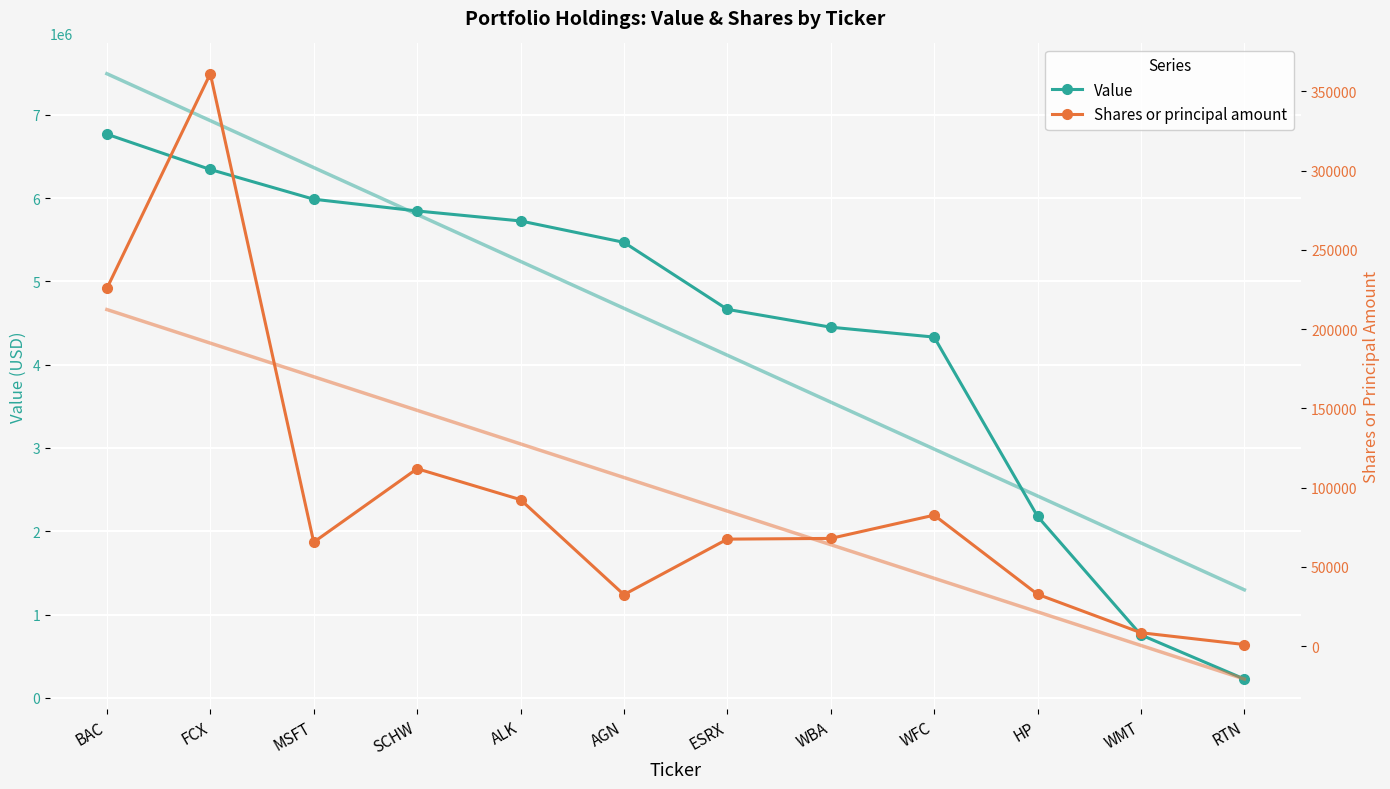

Reading left to right, what are all the values shown in this chart?

Value: 6769000	6345000	5988000	5847000	5727000	5470000	4665000	4451000	4332000	2179000	755000	225000
Shares or principal amount: 225722	361110	65606	111960	92431	32503	67528	67983	82652	32743	8483	1044